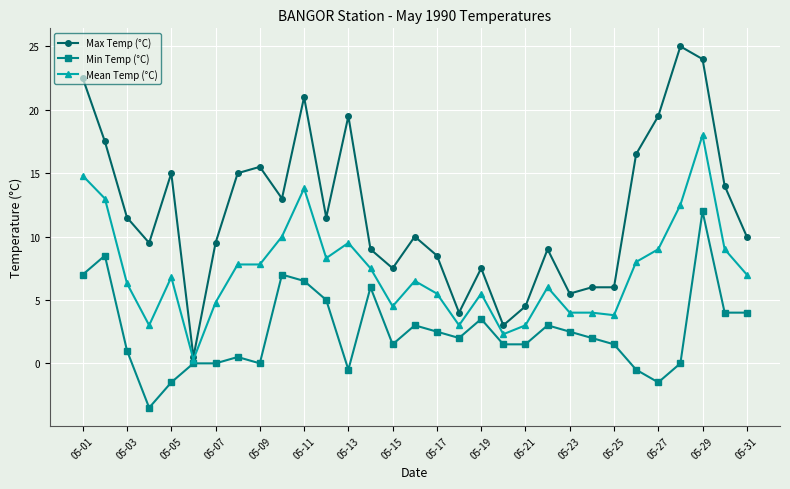

What is the minimum value shown in the chart?

-3.5